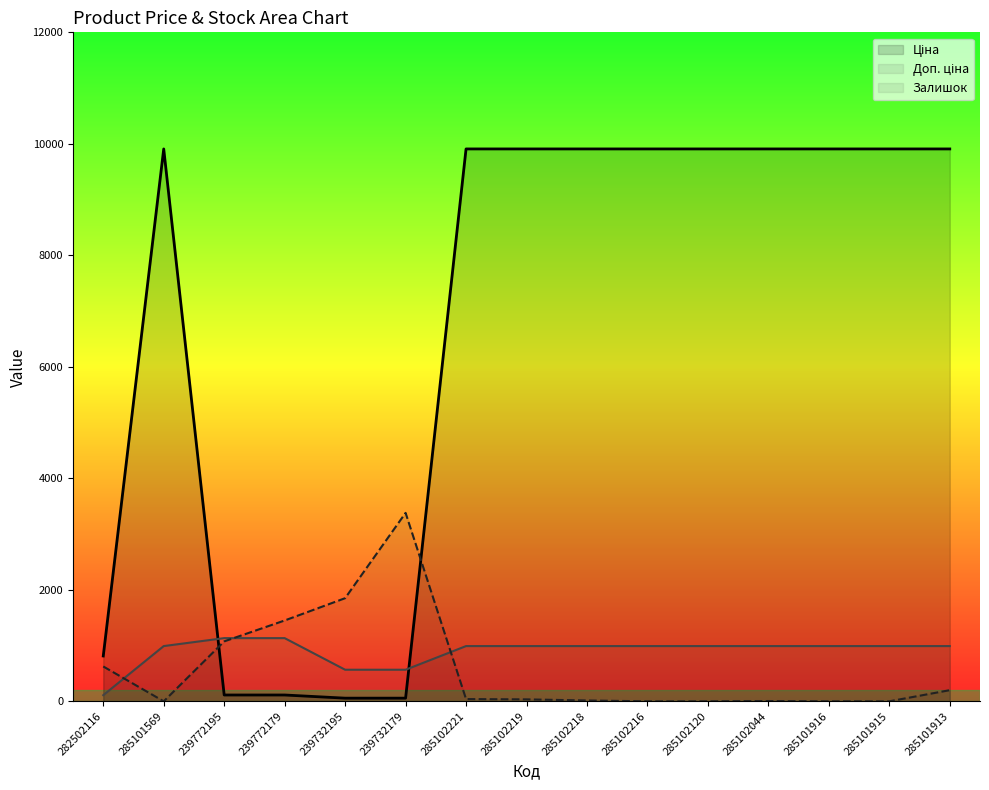

What is the difference between the highest and lowest values at 285101569?

9908.5